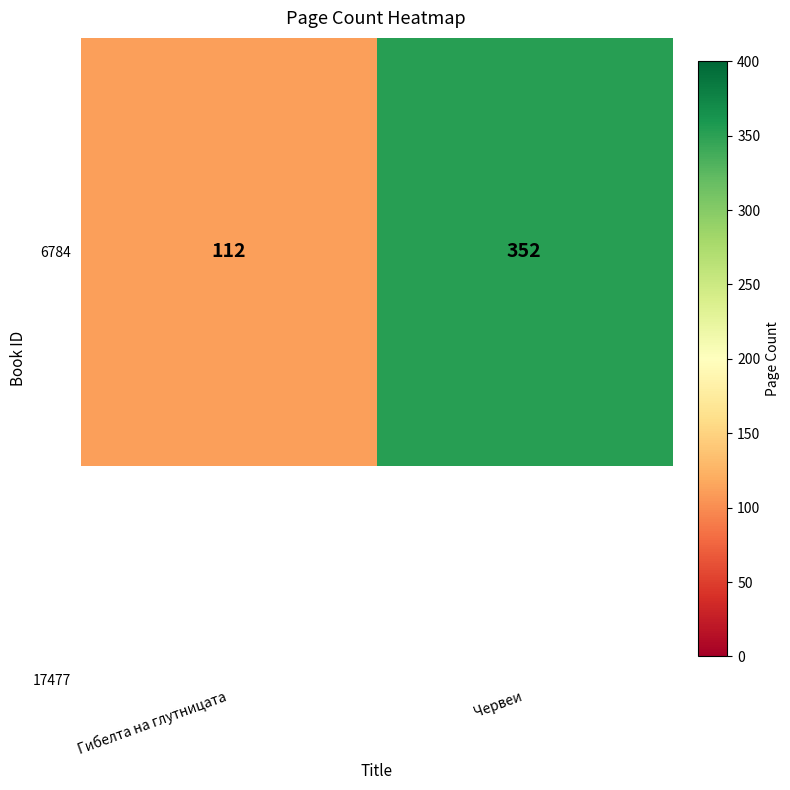

True or false: the data shows 619 at Червеи.

False